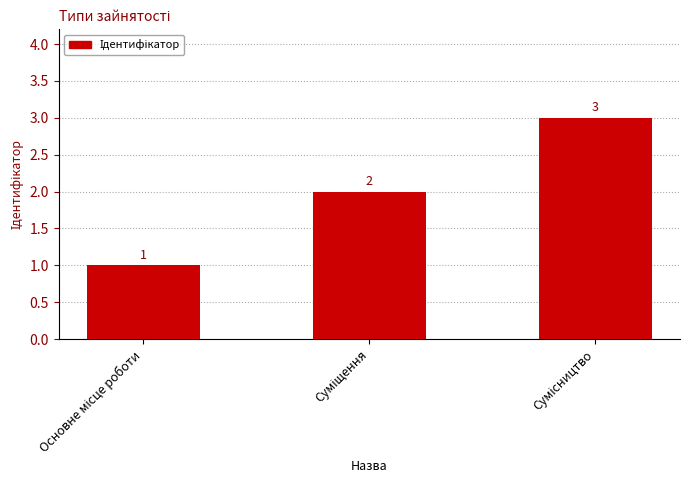

What is the difference between the maximum and second lowest values?

1